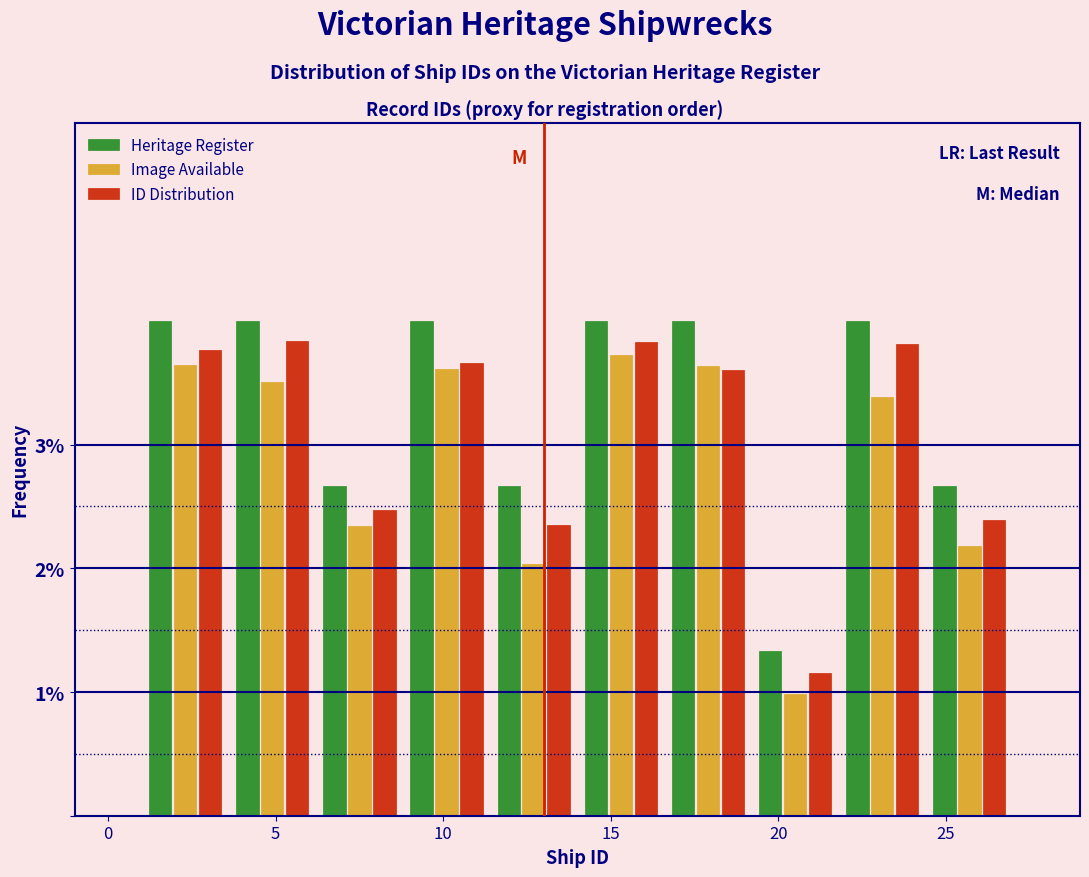

Reading left to right, transcribe this chart: for each range on the x-axis, give the height of each series' bar. Neither the bar edges nor the heights are printed on the chart, so give them approximately, as read against the axes.

1.0 to 3.6: Heritage Register=4.0	Image Available=3.6	ID Distribution=3.8
3.6 to 6.2: Heritage Register=4.0	Image Available=3.5	ID Distribution=3.8
6.2 to 8.8: Heritage Register=2.7	Image Available=2.3	ID Distribution=2.5
8.8 to 11.4: Heritage Register=4.0	Image Available=3.6	ID Distribution=3.7
11.4 to 14.0: Heritage Register=2.7	Image Available=2.0	ID Distribution=2.3
14.0 to 16.6: Heritage Register=4.0	Image Available=3.7	ID Distribution=3.8
16.6 to 19.2: Heritage Register=4.0	Image Available=3.6	ID Distribution=3.6
19.2 to 21.8: Heritage Register=1.3	Image Available=1.0	ID Distribution=1.2
21.8 to 24.4: Heritage Register=4.0	Image Available=3.4	ID Distribution=3.8
24.4 to 27.0: Heritage Register=2.7	Image Available=2.2	ID Distribution=2.4